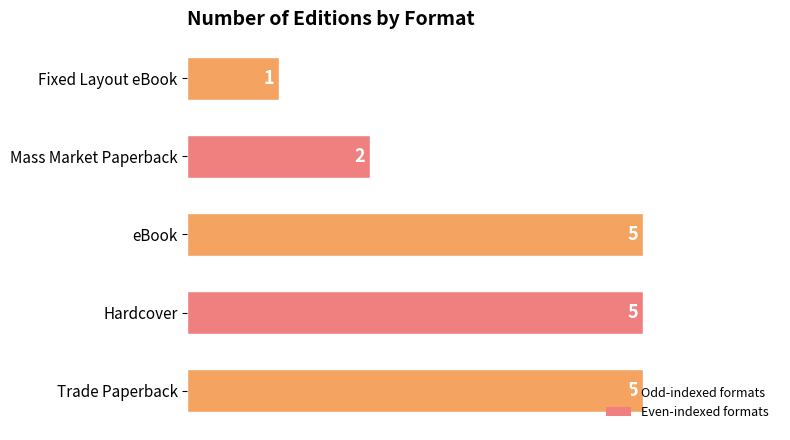

The value at Fixed Layout eBook is 0. True or false?

False